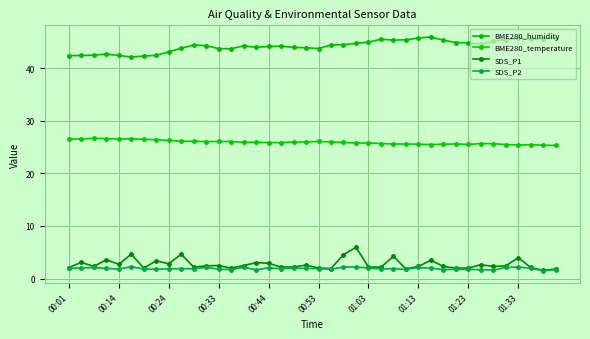

List the series in order of their peak value, highest first.

BME280_humidity, BME280_temperature, SDS_P1, SDS_P2